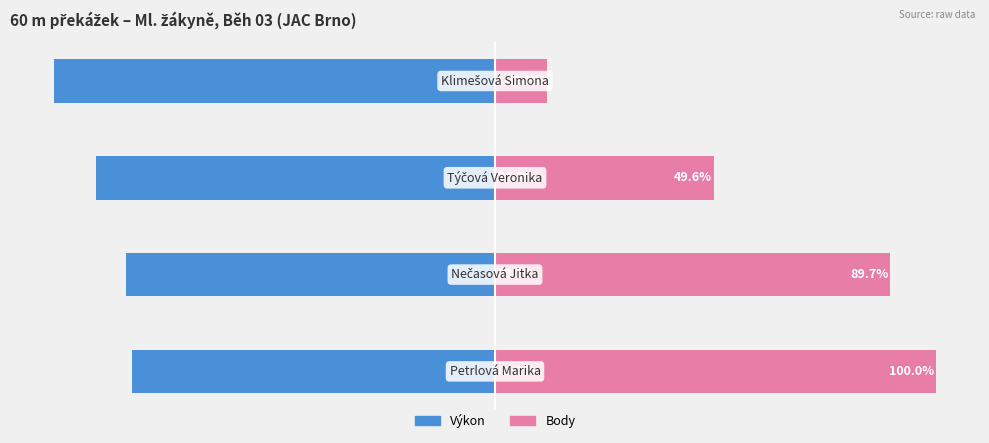

How many bars are there in total?

8